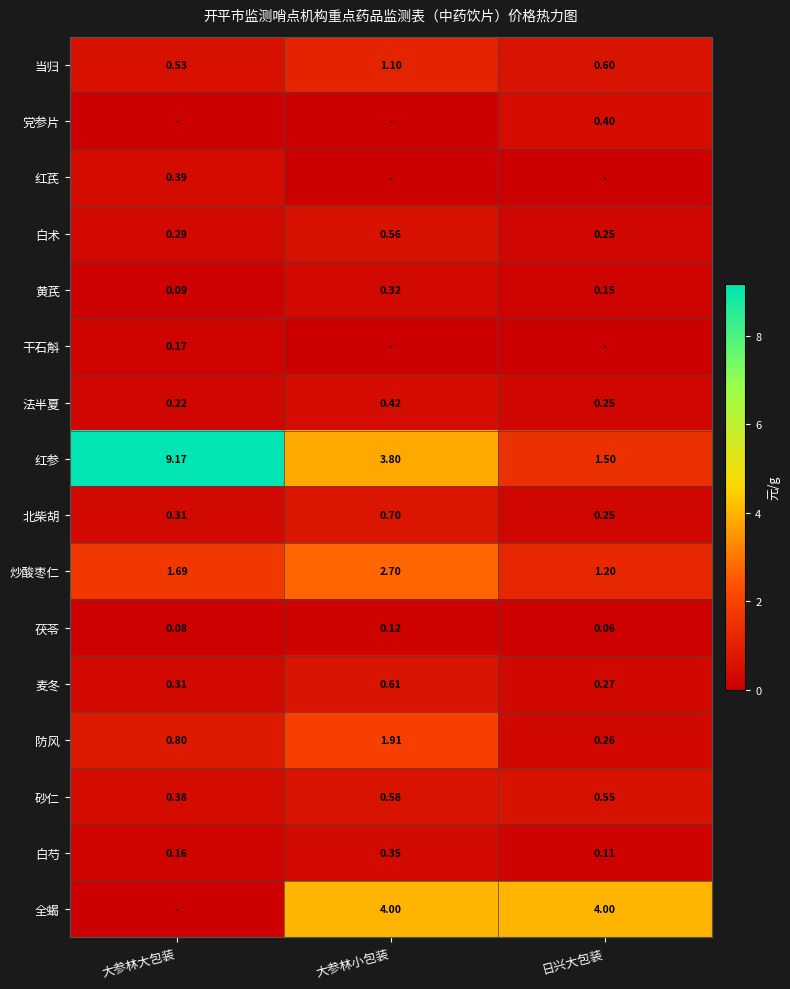

Which category has the lowest value in the 白芍 series?

日兴大包装